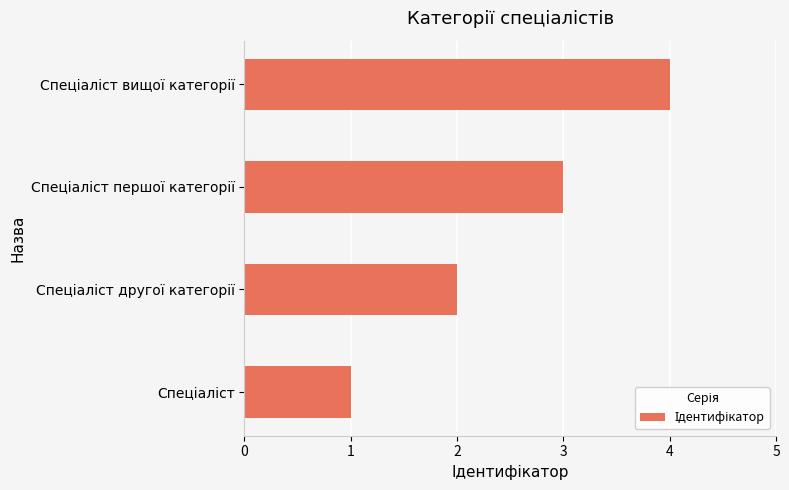

What is the difference between the maximum and minimum values?

3